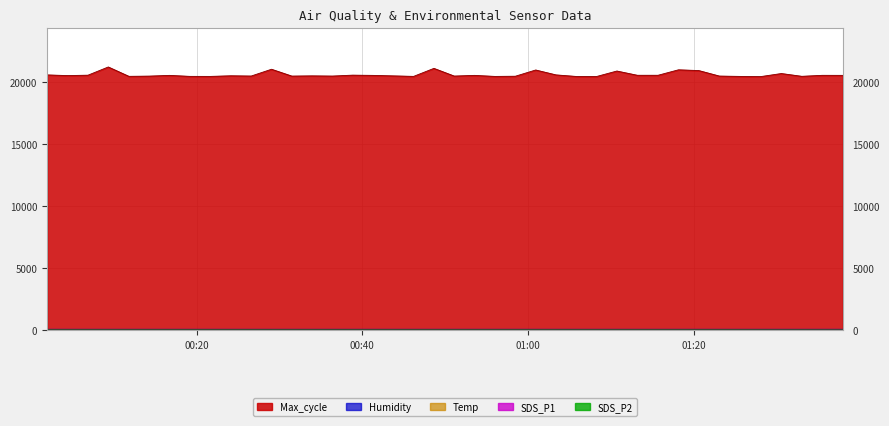

How many distinct data groups are displayed?

5